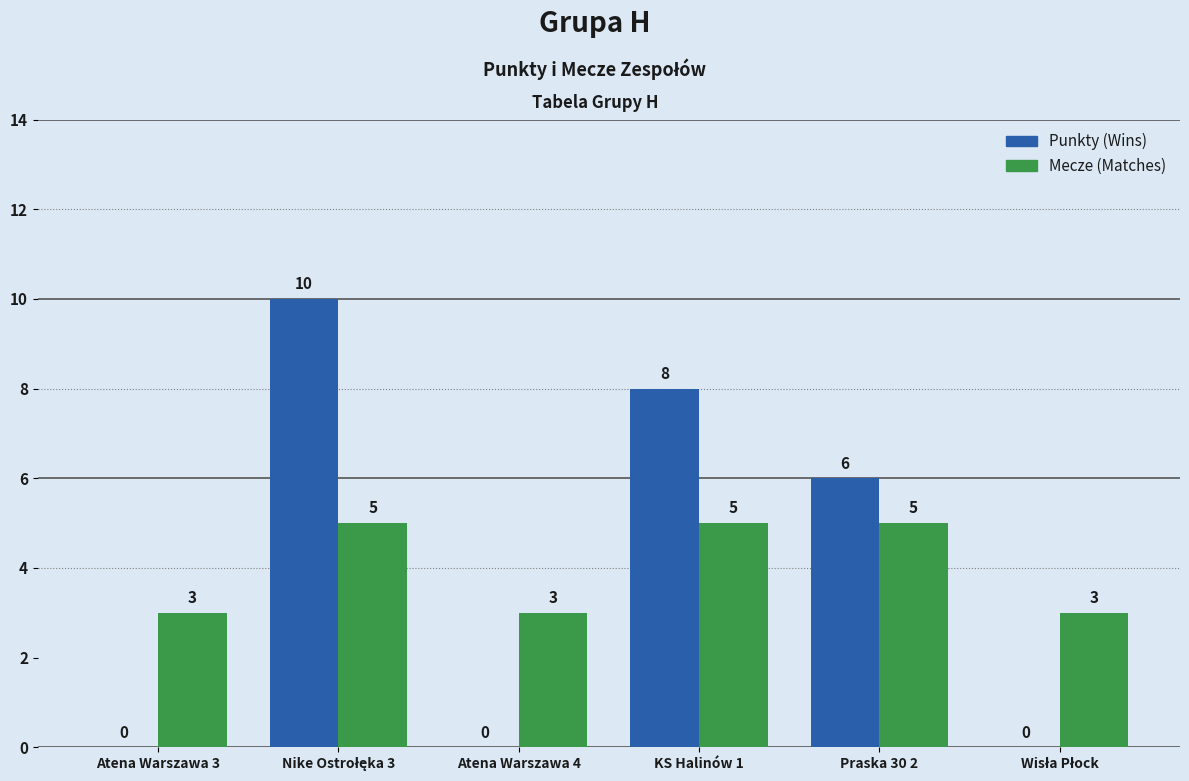

What is the sum of all Punkty (Wins) values?

24